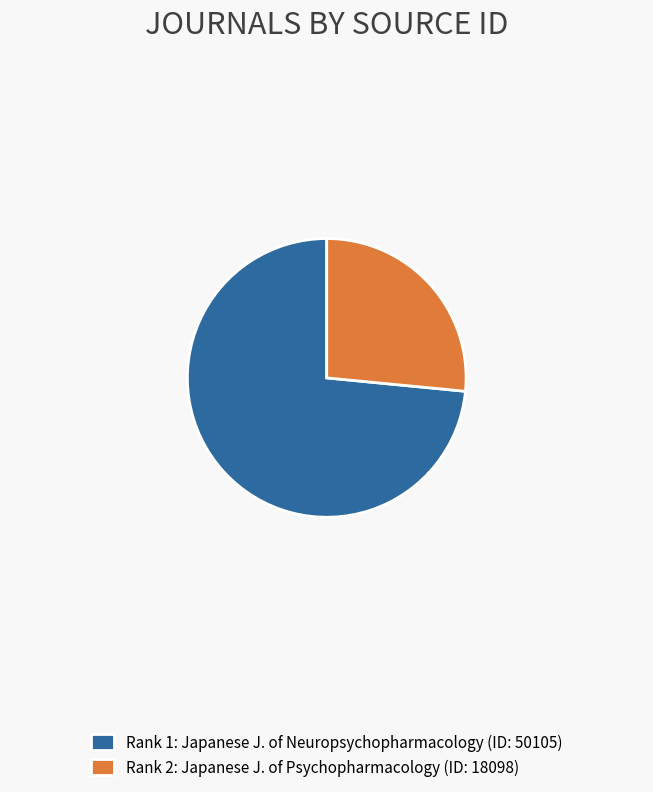

What is the ratio of the value at Rank 1: Japanese J. of Neuropsychopharmacology (ID: 50105) to the value at Rank 2: Japanese J. of Psychopharmacology (ID: 18098)?

2.8